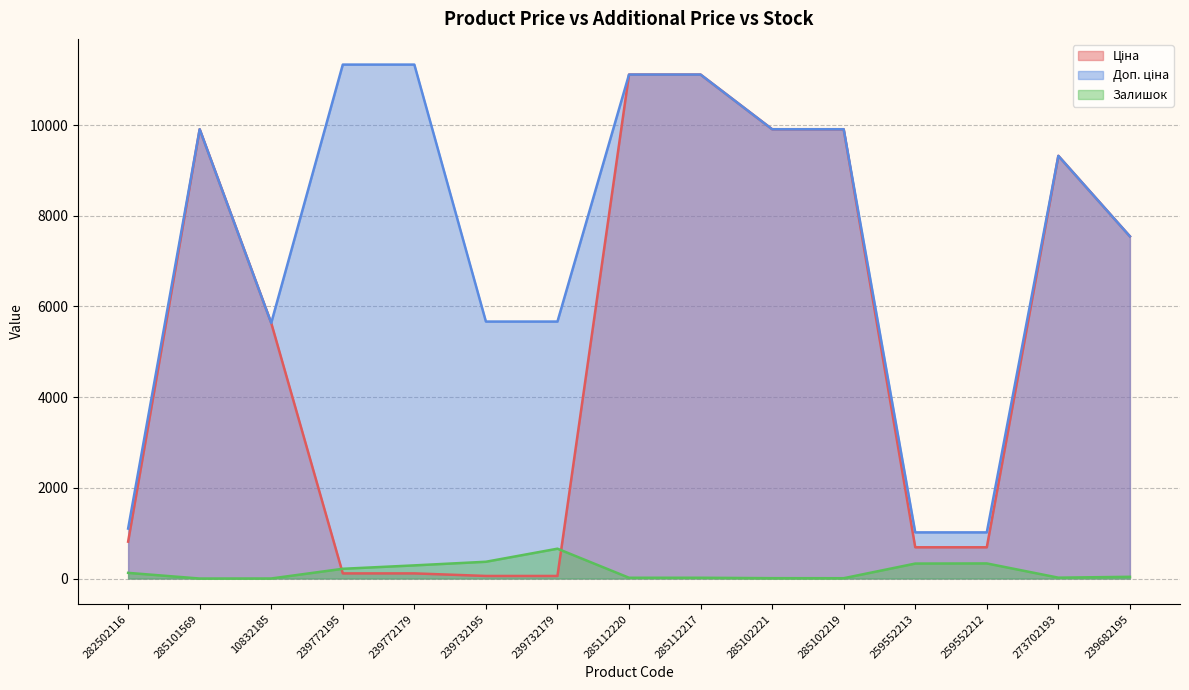

How many lines are shown in the chart?

3